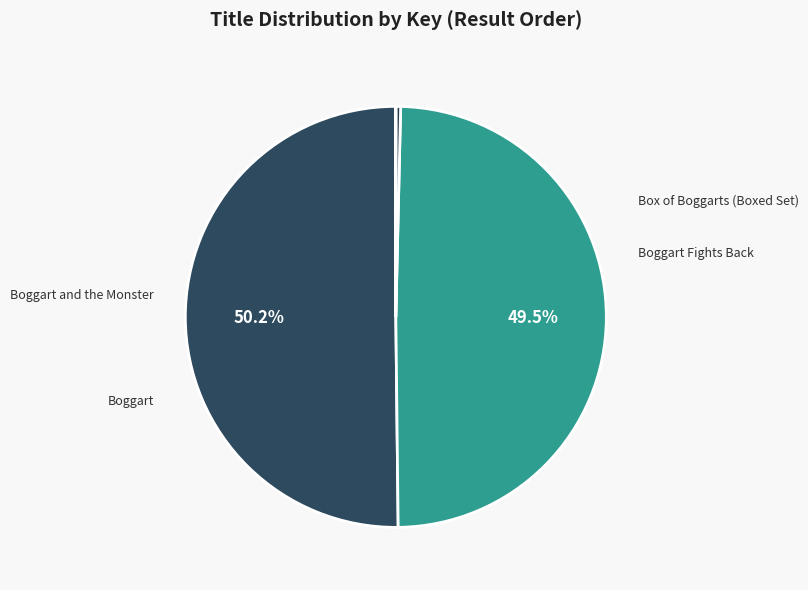

Does Boggart Fights Back account for over 50% of the chart?

Yes